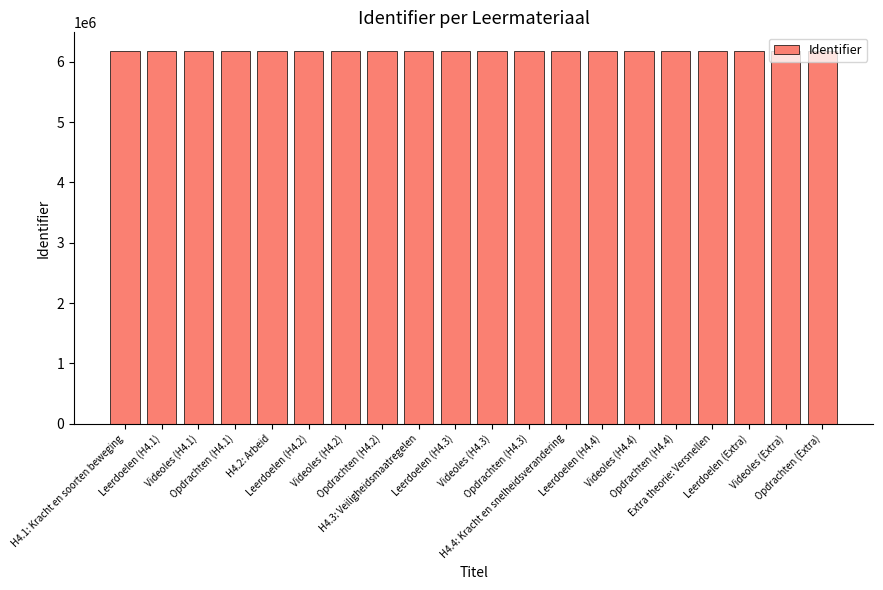

What is the value of the 5th bar from the left?

6179986